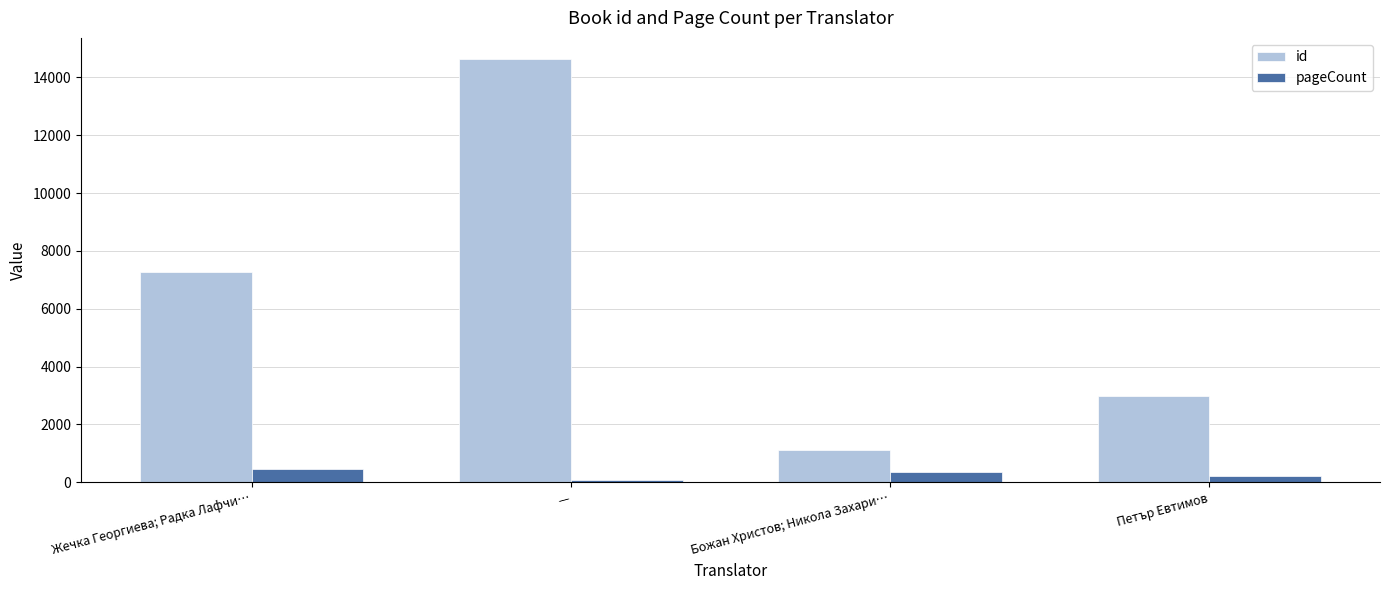

How many categories are shown in the chart?

4